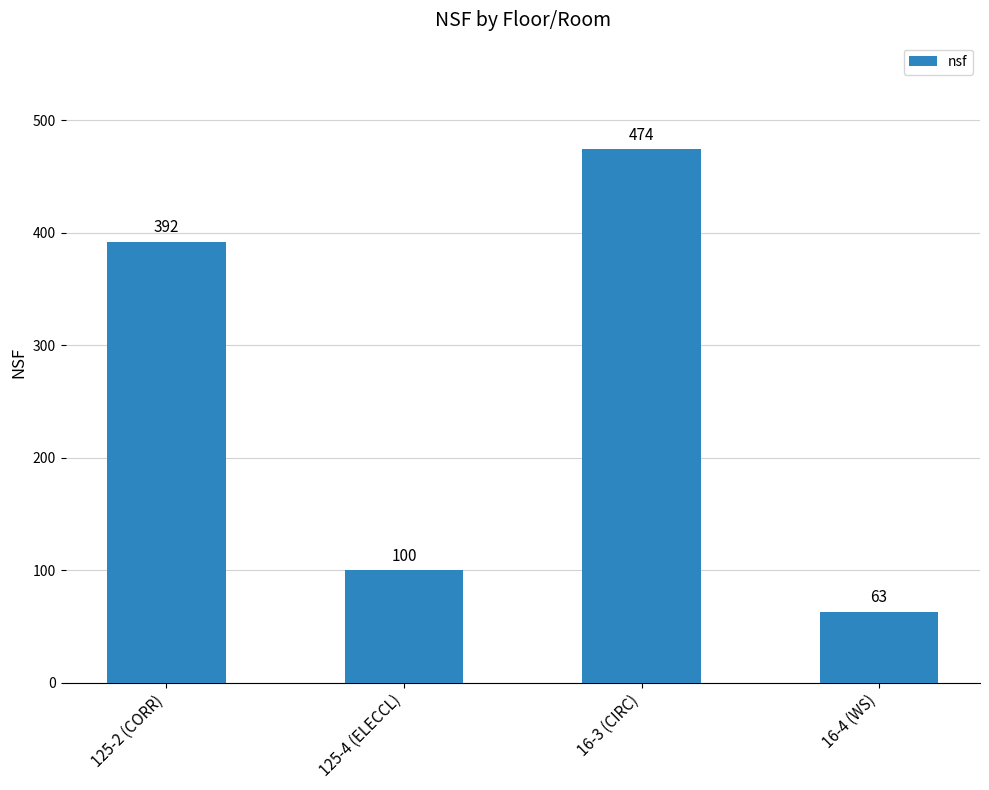

What is the minimum value shown in the chart?

63